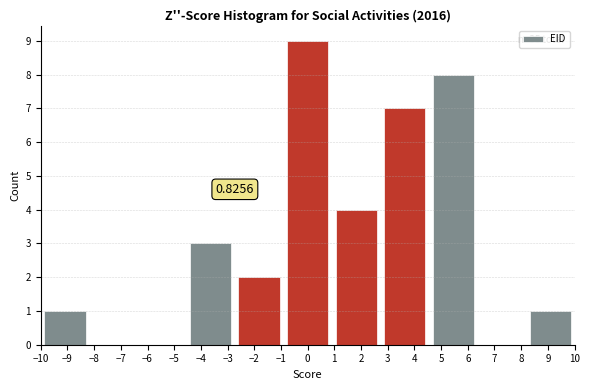

Which range on the x-axis has the tallest bar?

-0.9 to 0.9